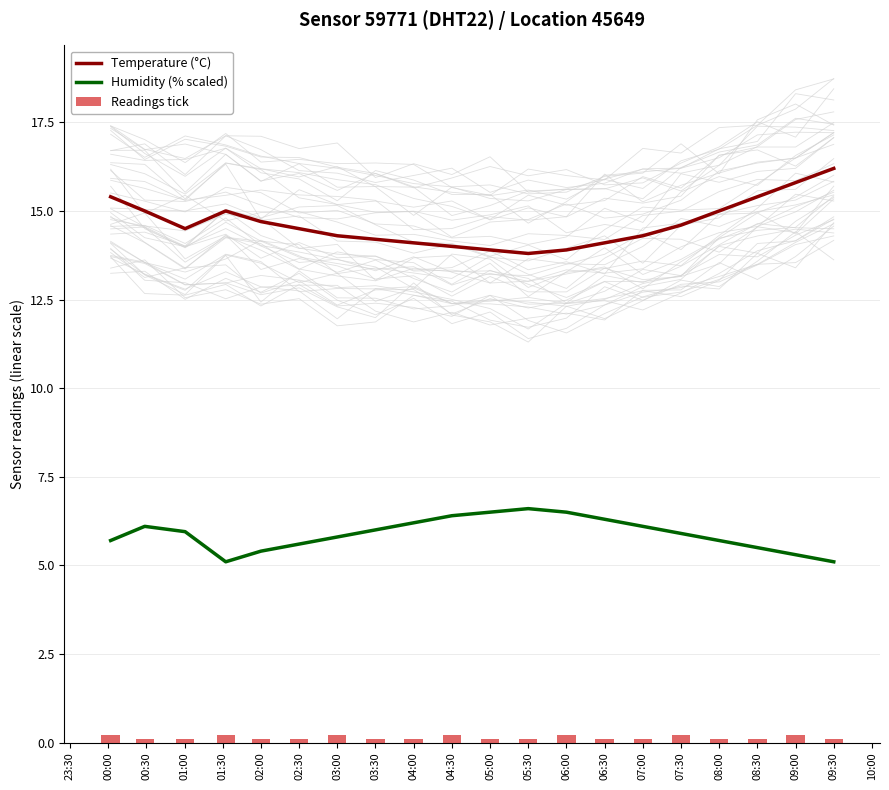

What is the value of the Humidity (% scaled) bar at the 8th from the left?

6.0